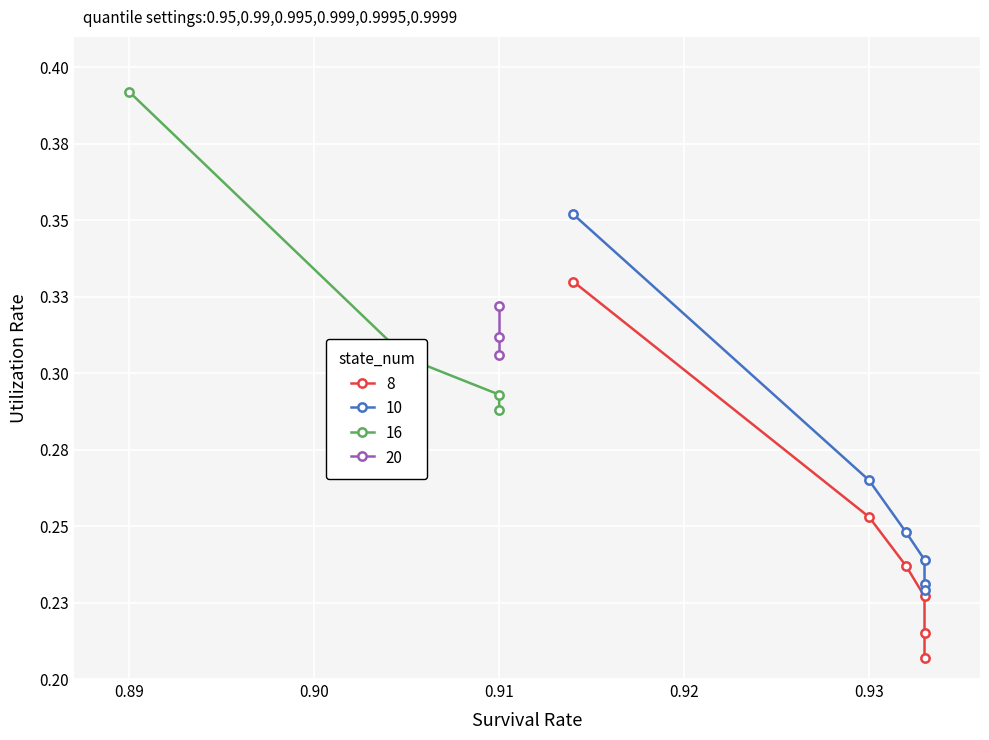

At which label is 10 closest to 0?

0.93